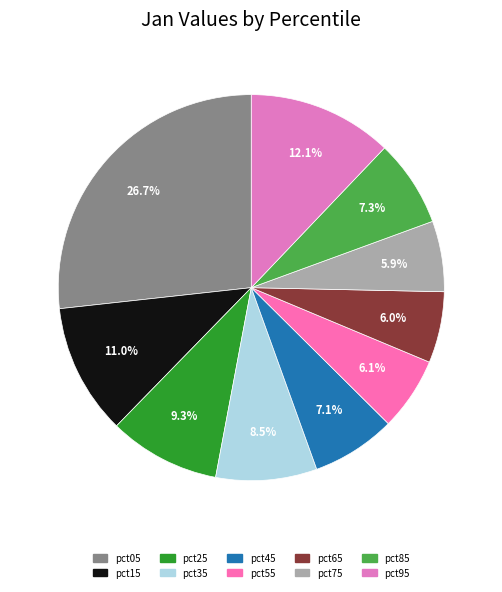

Is the sum of pct85 and pct35 greater than half?

No